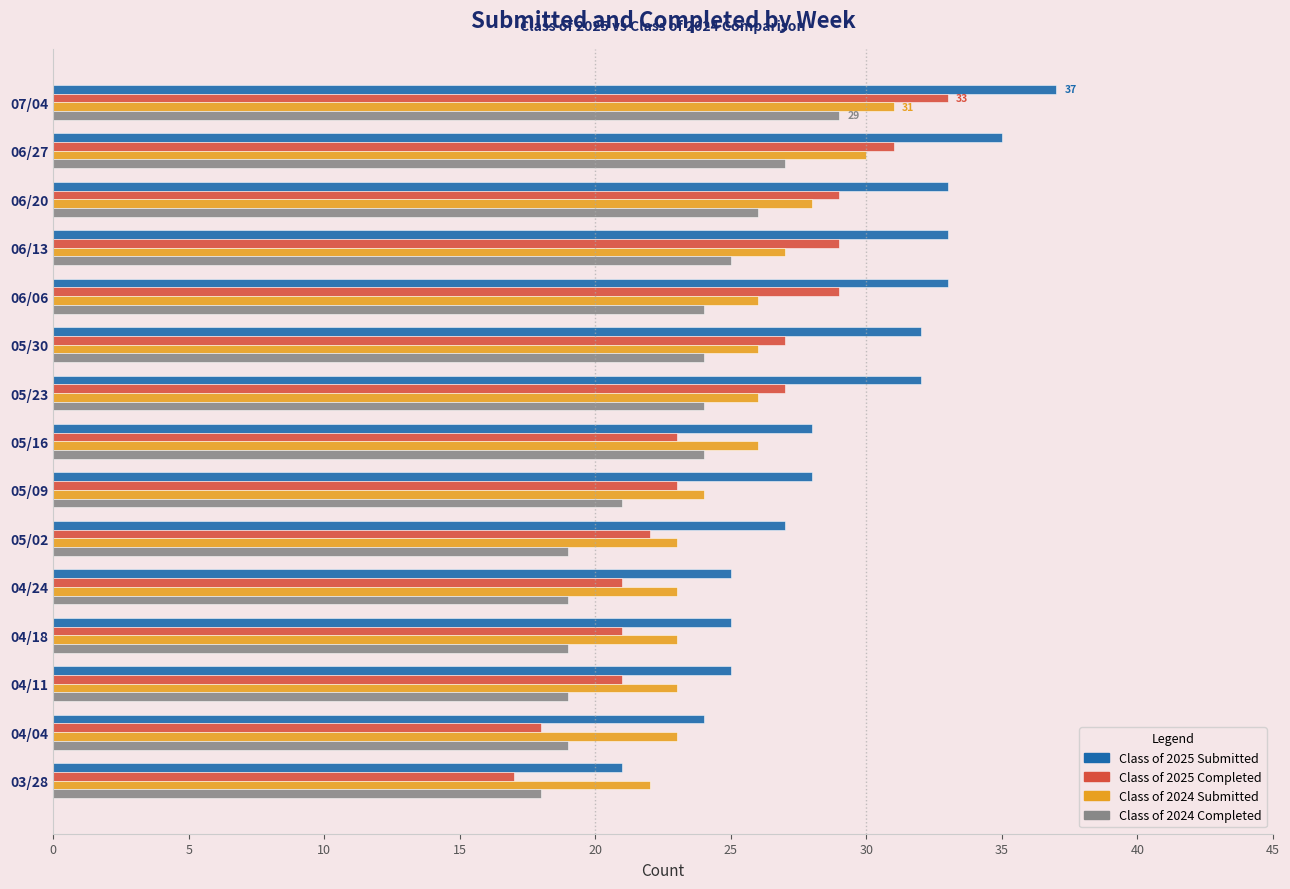

Is the value of Class of 2025 Completed at 05/02 greater than the value of Class of 2024 Submitted at 04/04?

No